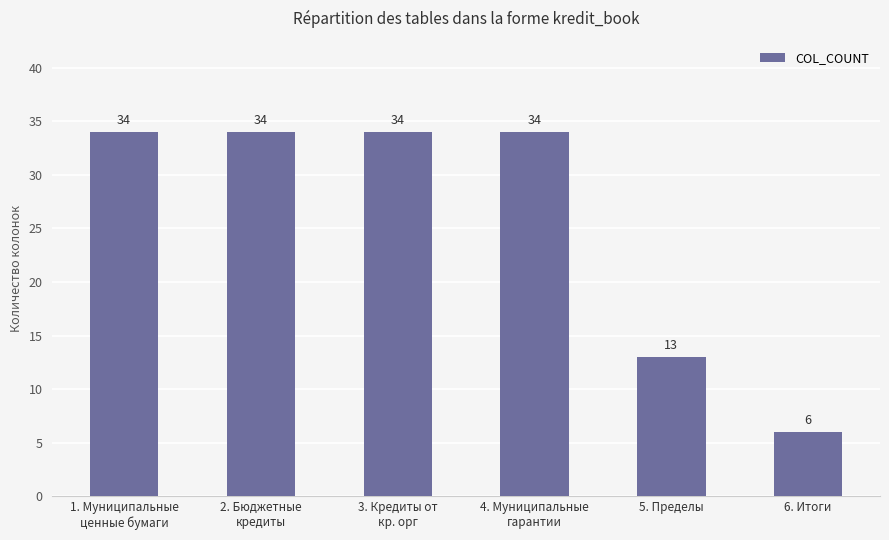

The value at 5. Пределы is 21. True or false?

False